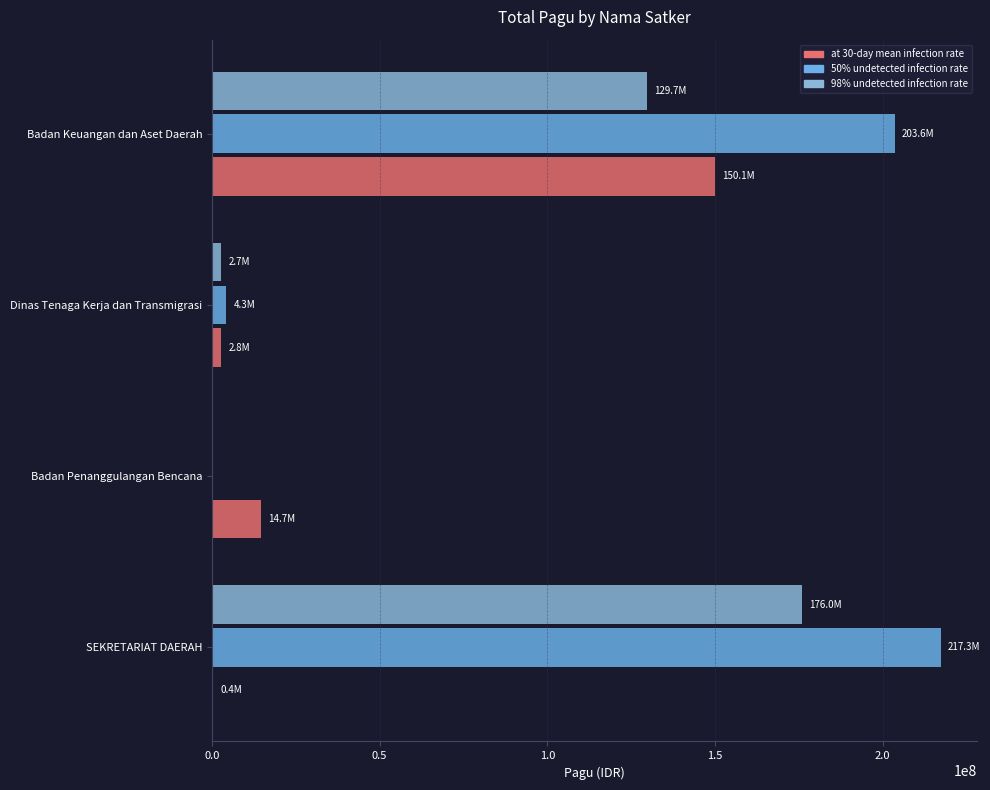

Which series has the widest spread of values?

50% undetected infection rate